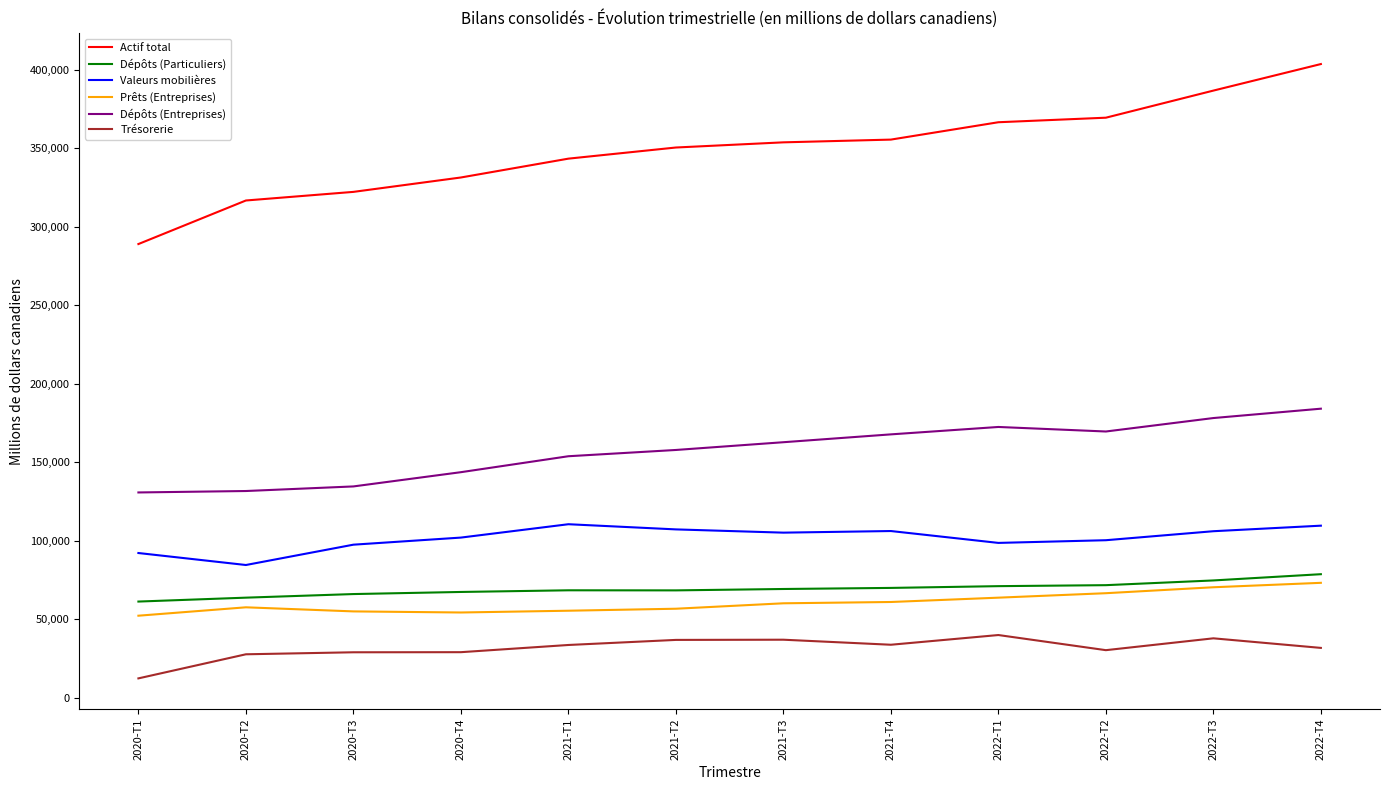

The value of Dépôts (Entreprises) at 2020-T4 is 143787. True or false?

True